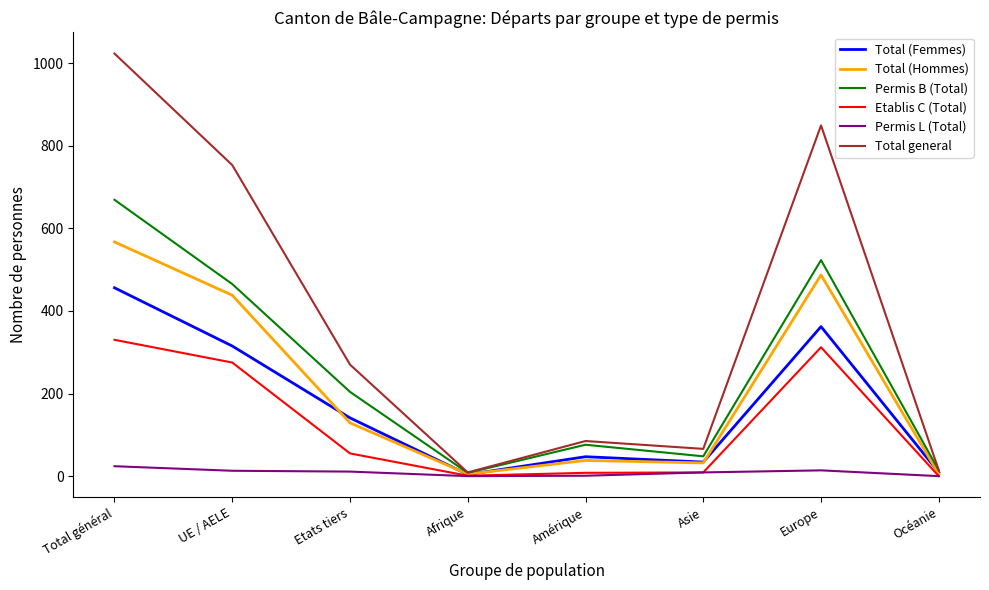

Count the number of data series in this chart.

6